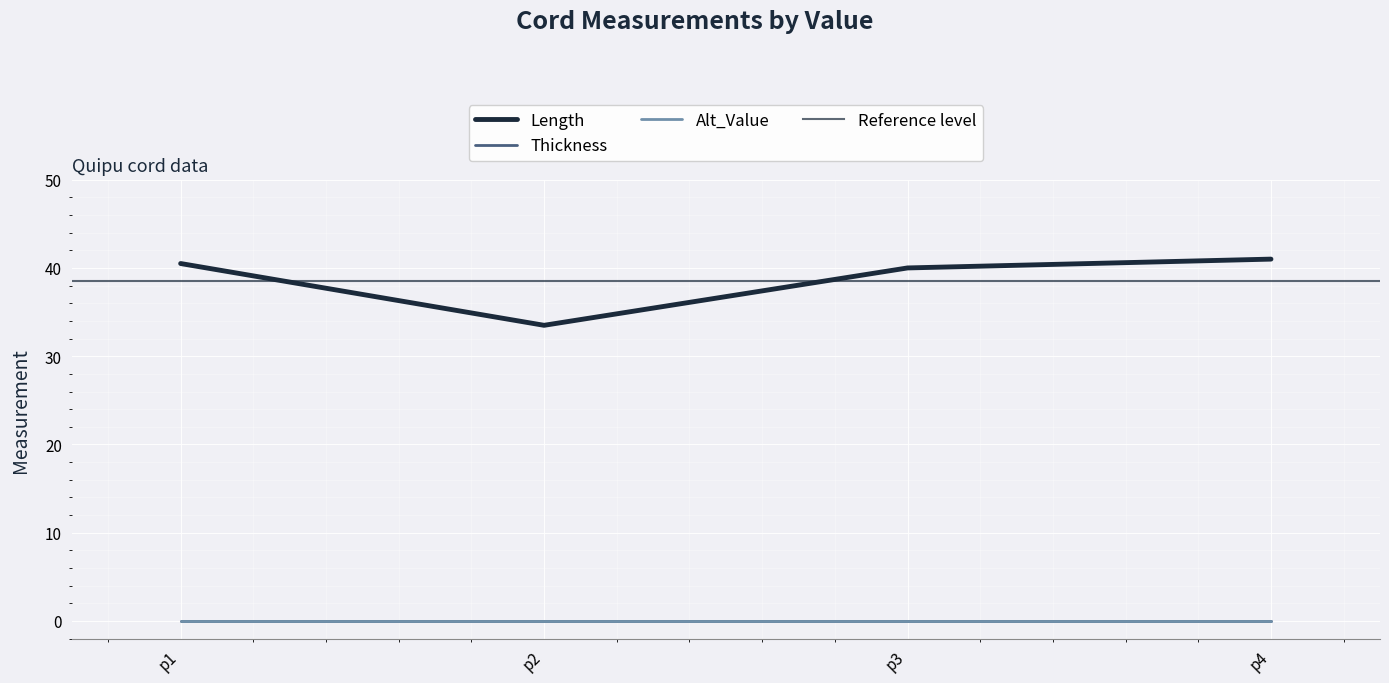

Which series has the widest spread of values?

Length